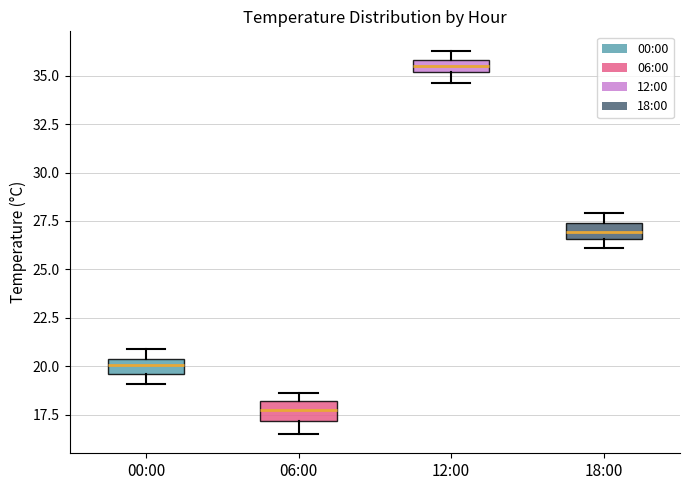

Which box has the lowest median line?

06:00